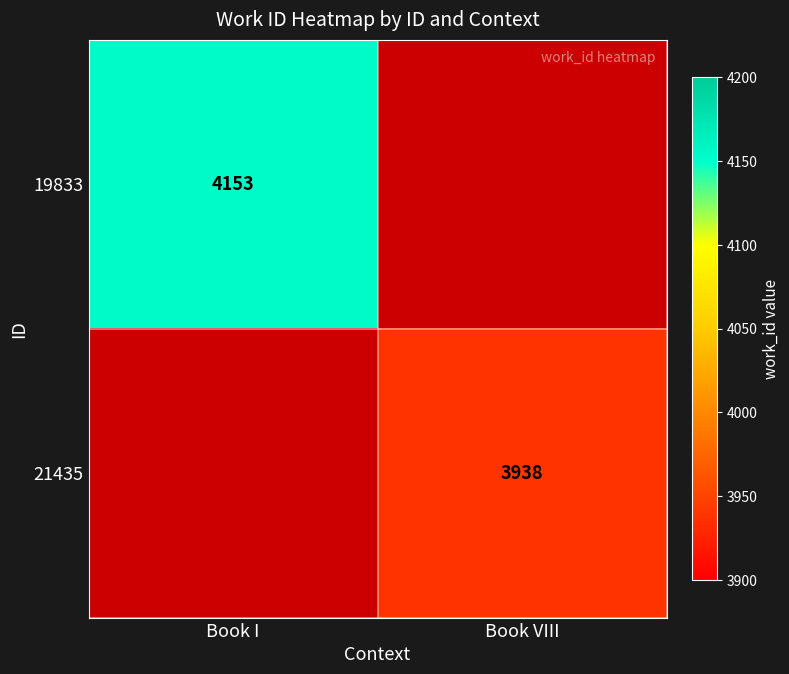

Is it true that 21435 equals 2214 at Book VIII?

False